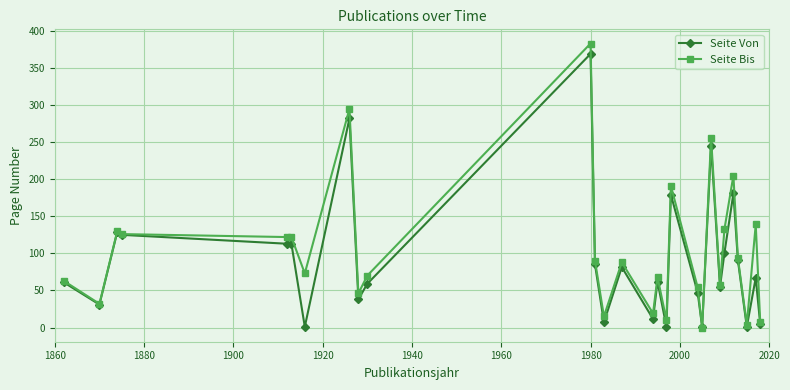

Is this an area chart (filled region under the line)?

No